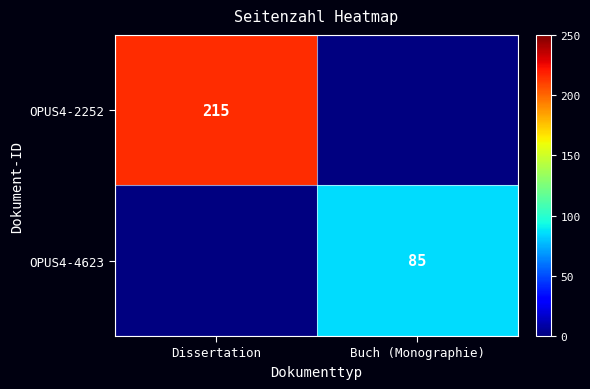

The OPUS4-4623 series shows 85 at Buch (Monographie). True or false?

True